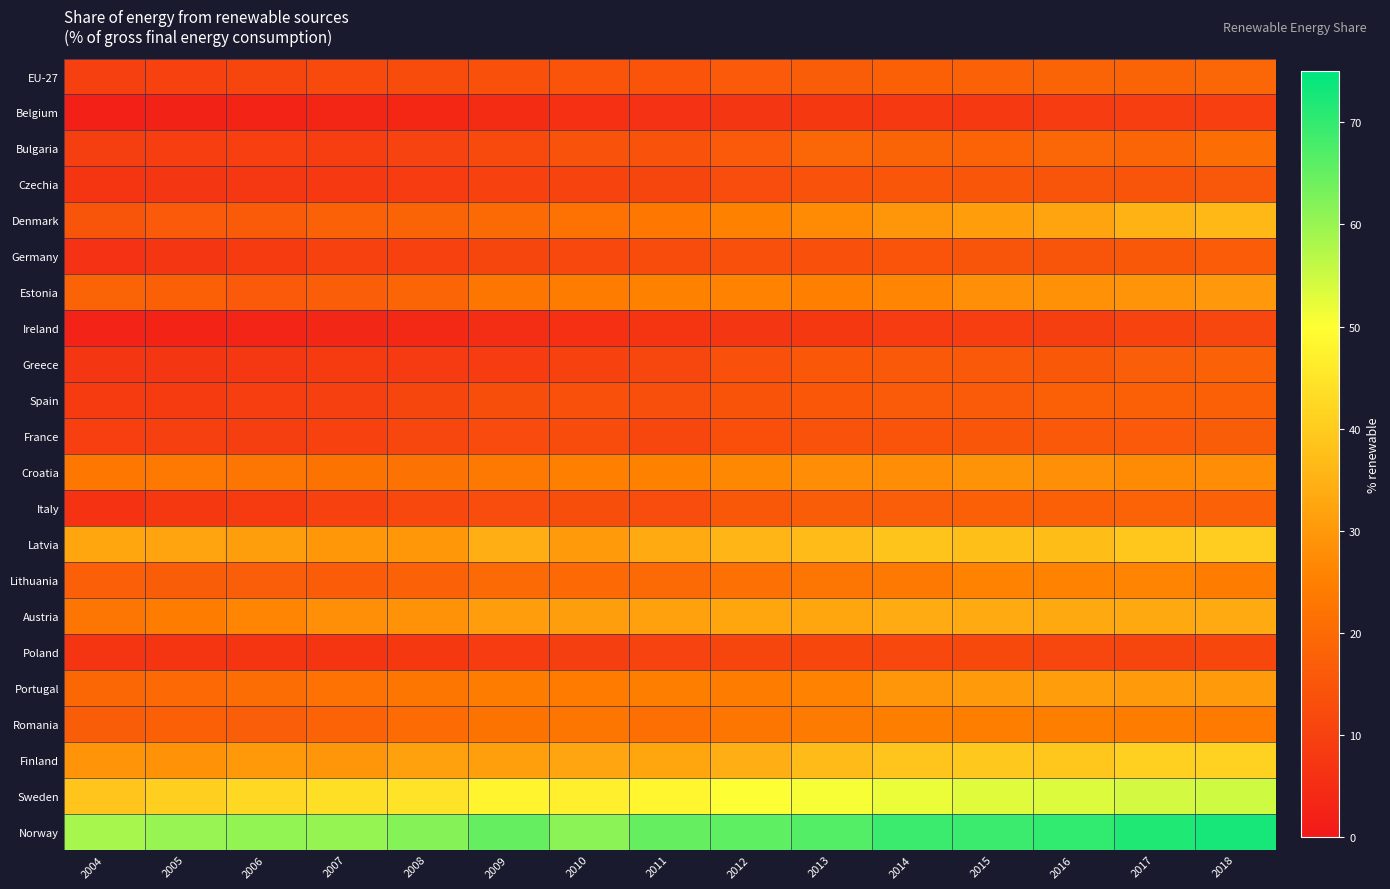

What is the smallest value displayed?

1.9